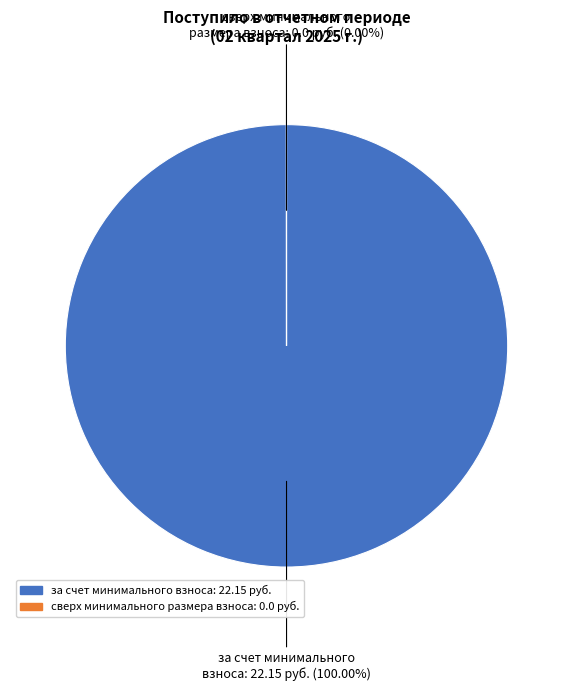

What percentage is the за счет минимального взноса slice, to the nearest percent?

100%